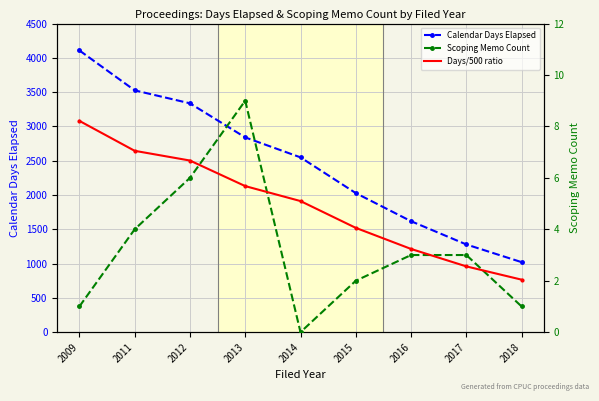

Which series has the largest total across all categories?

Calendar Days Elapsed